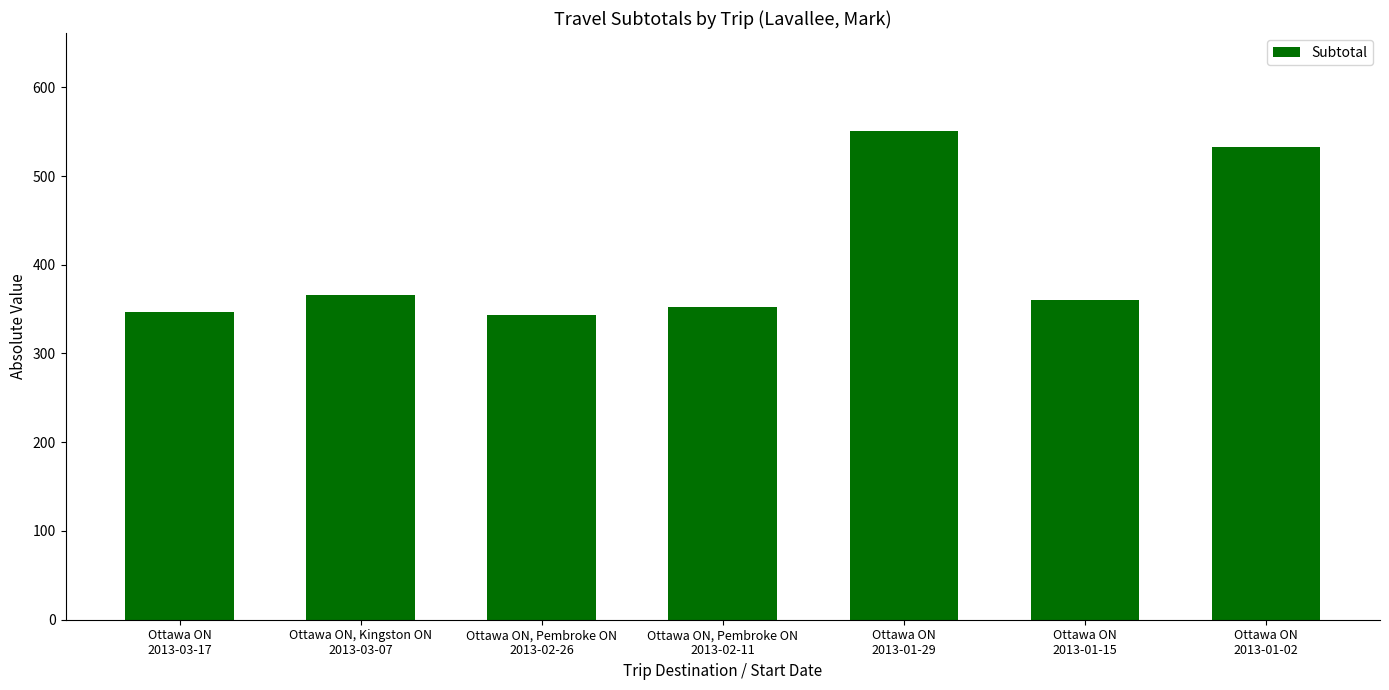

How many series are shown in this chart?

1